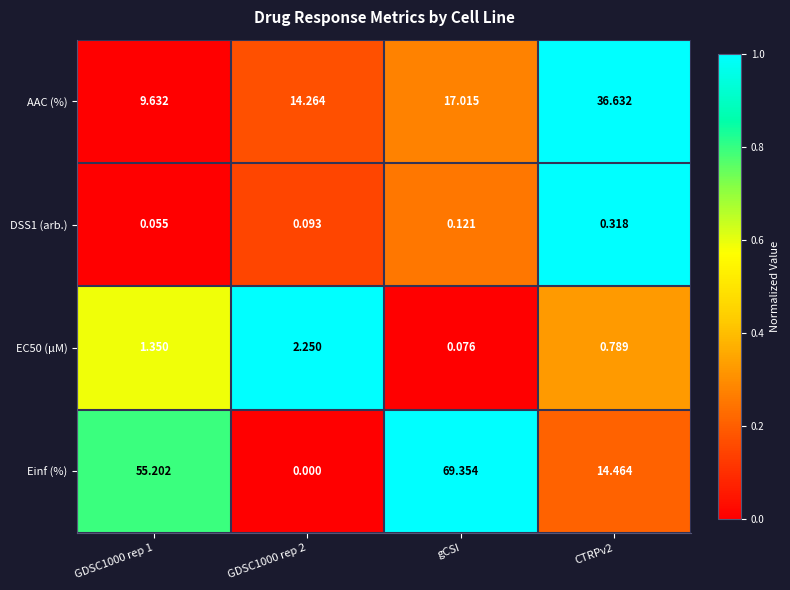

Rank the series by their maximum value, from highest to lowest.

Einf (%), AAC (%), EC50 (µM), DSS1 (arb.)